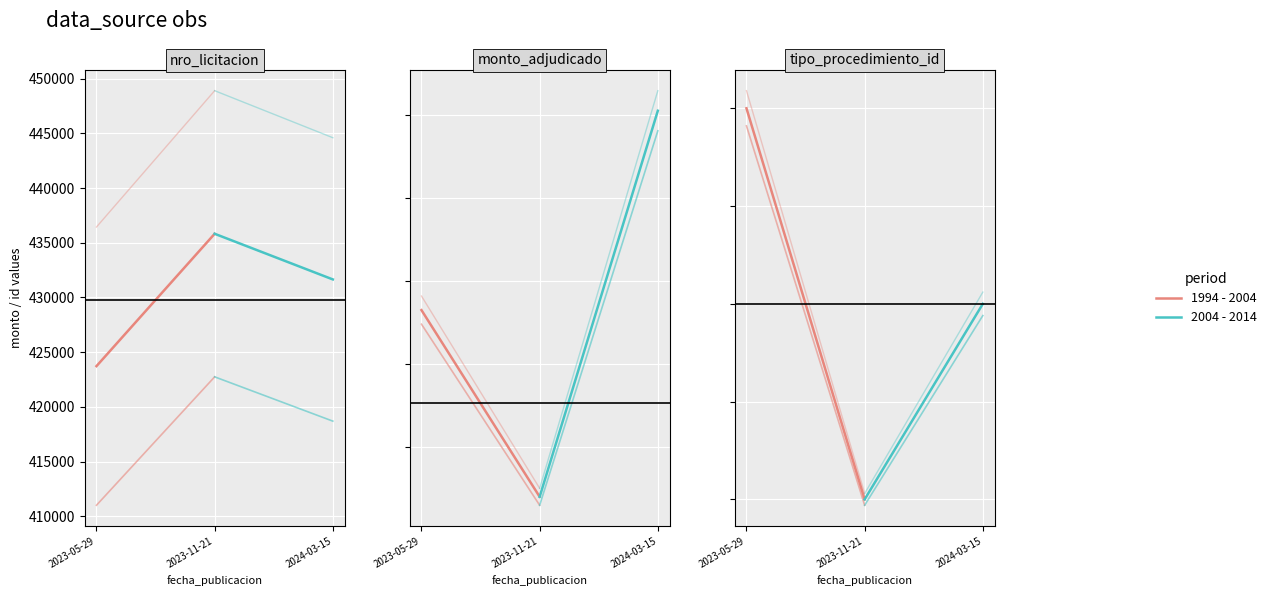

True or false: 2004 - 2014 has a value of 0 at 2023-11-21.

False